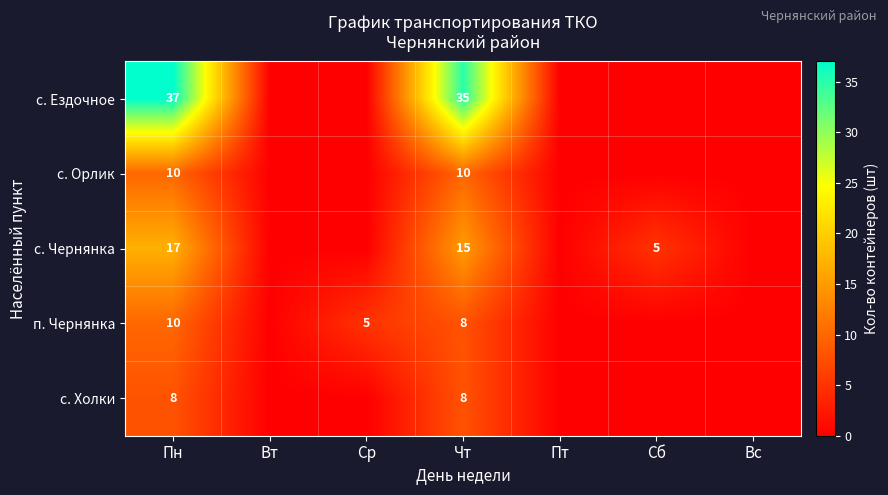

The с. Орлик series shows 5 at Чт. True or false?

False